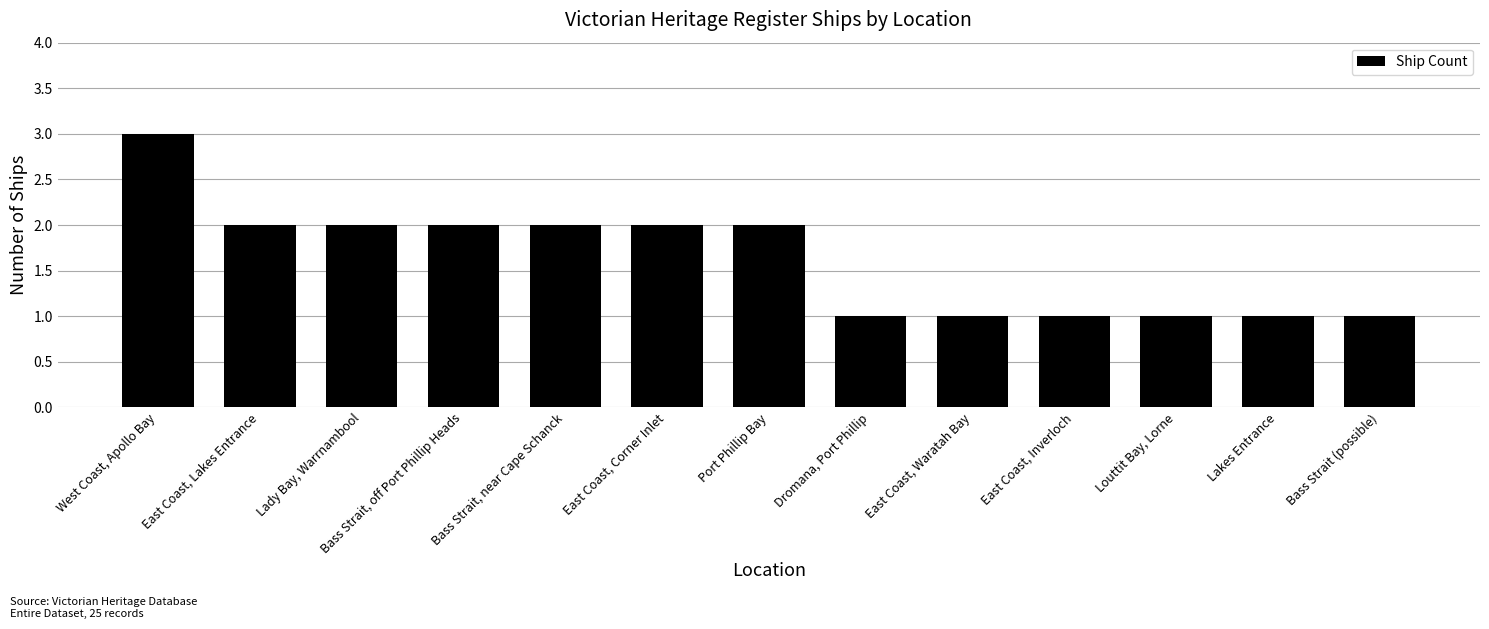

Which category has the highest value across all series?

West Coast, Apollo Bay